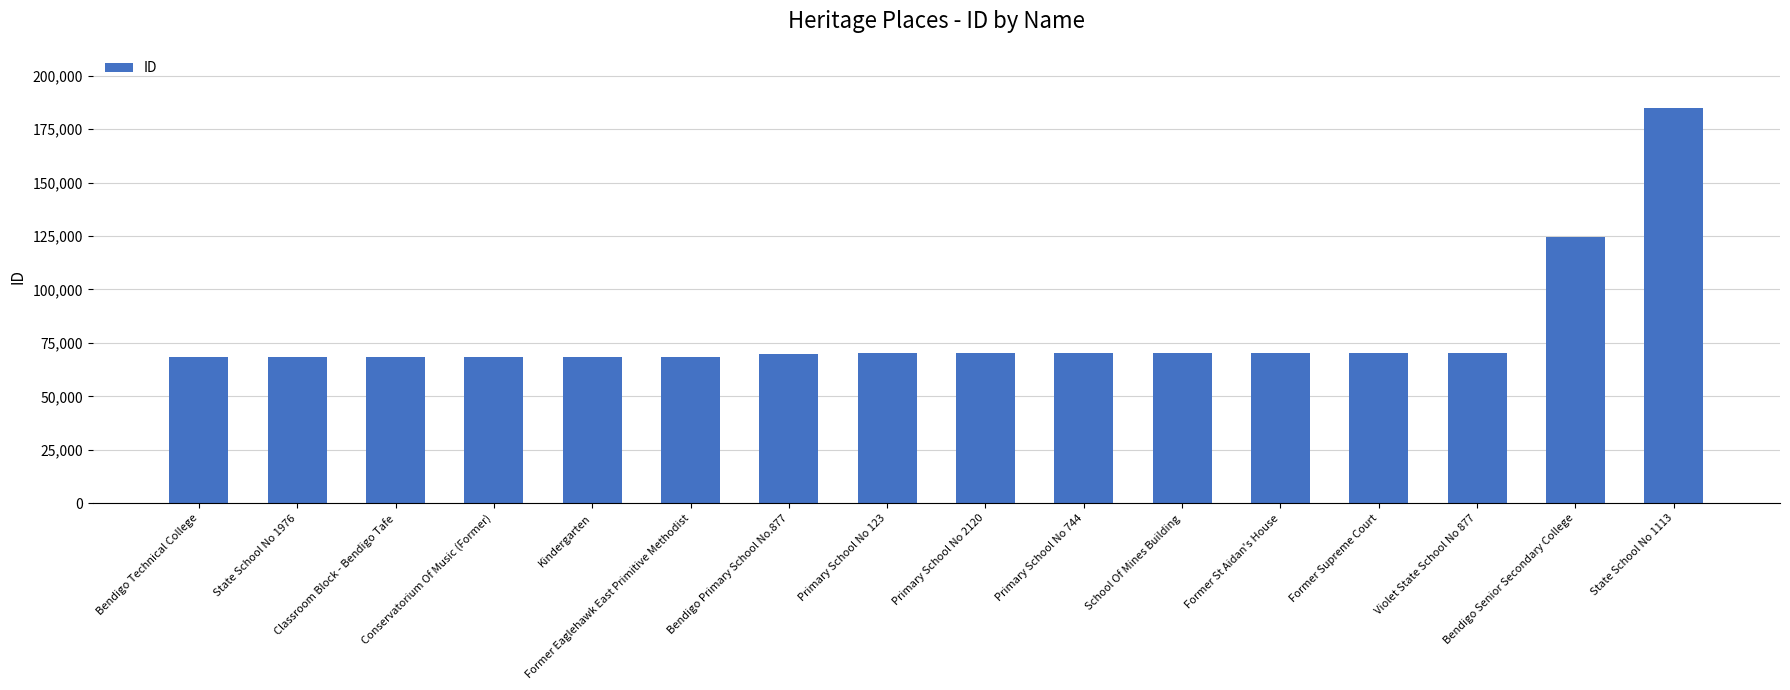

Are the bars horizontal?

No